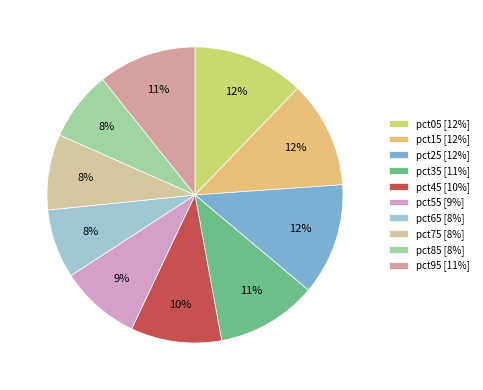

Is the sum of pct45 and pct25 greater than half?

No